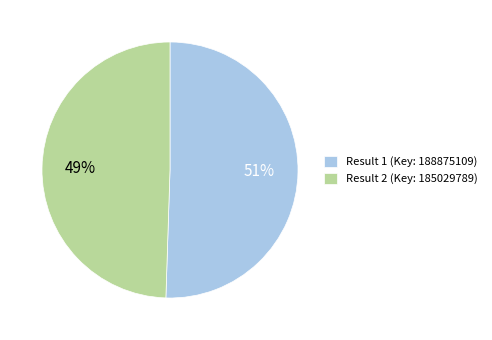

What percentage is the Result 1 (Key: 188875109) slice, to the nearest percent?

51%